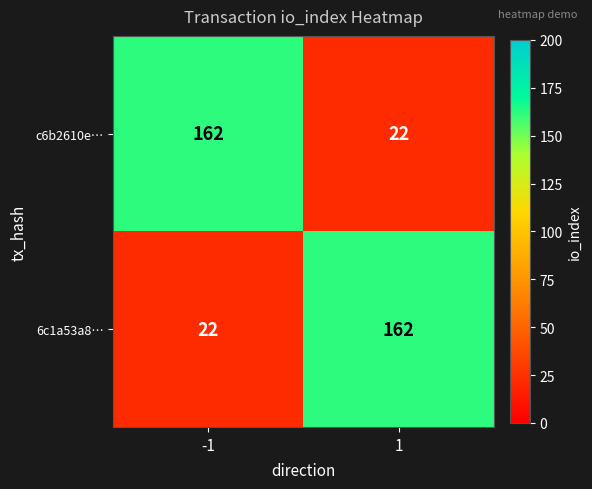

What is the difference between the maximum and minimum values in the 6c1a53a8… series?

140